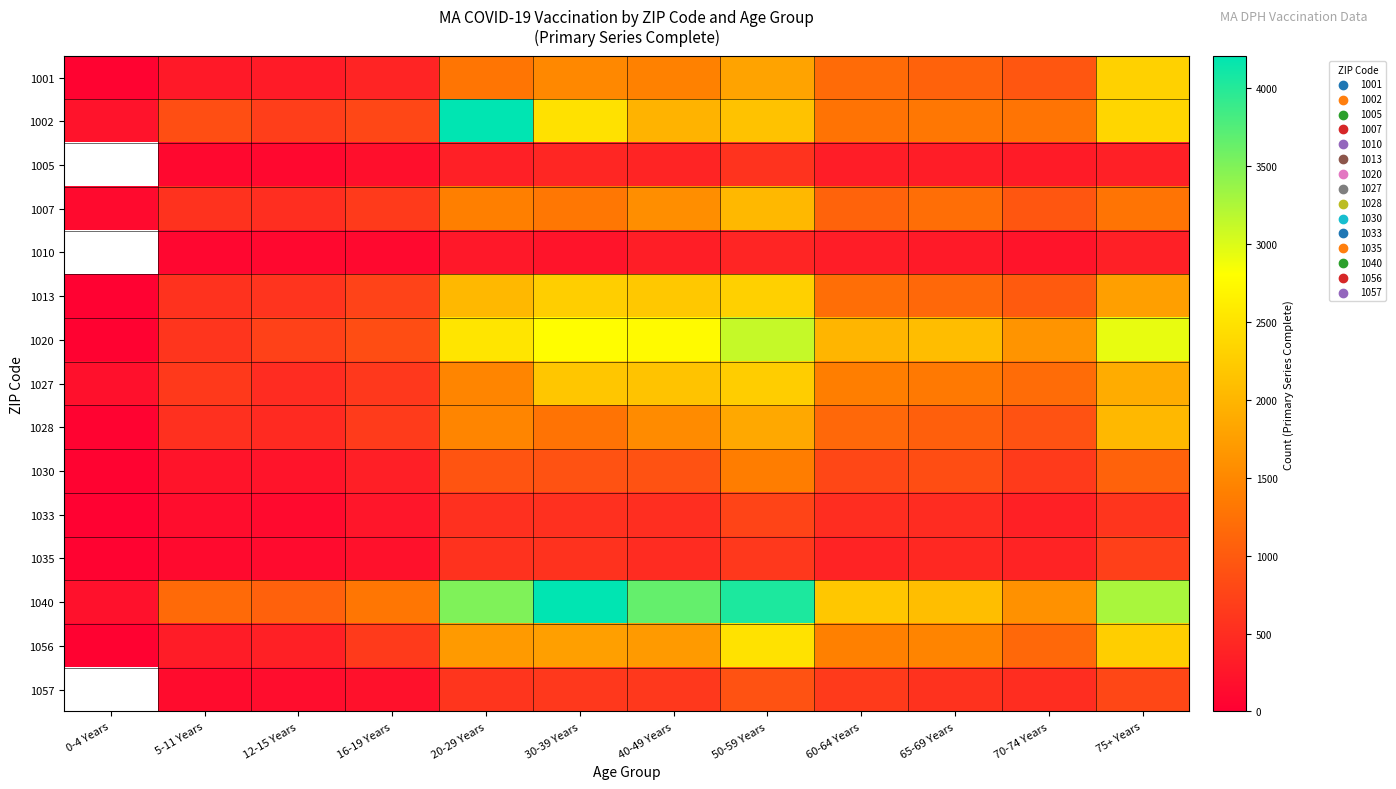

Between 75+ Years and 50-59 Years, which is larger?

75+ Years